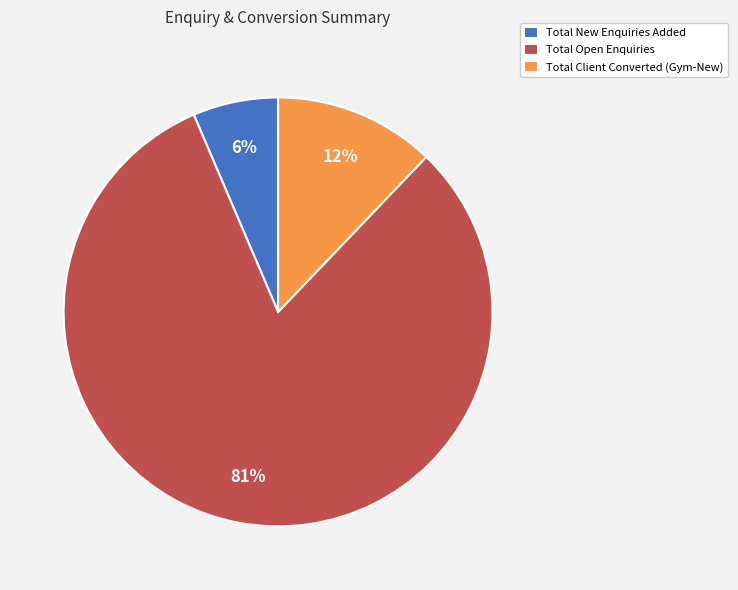

How many segments does this pie chart have?

3